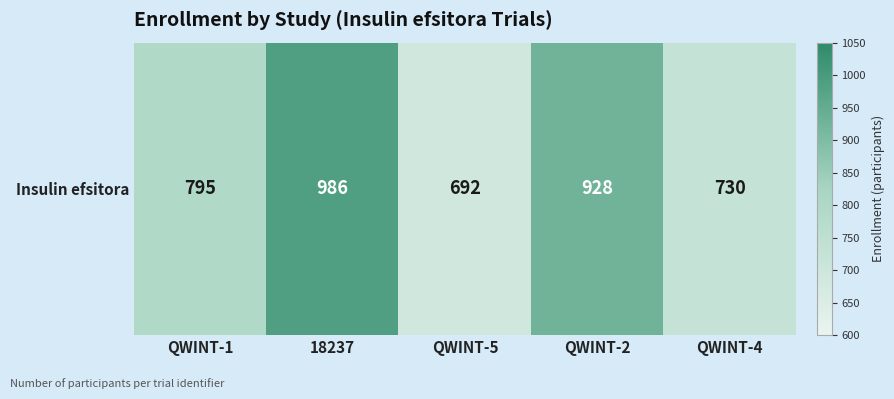

What is the change in value from 18237 to QWINT-5?

-294